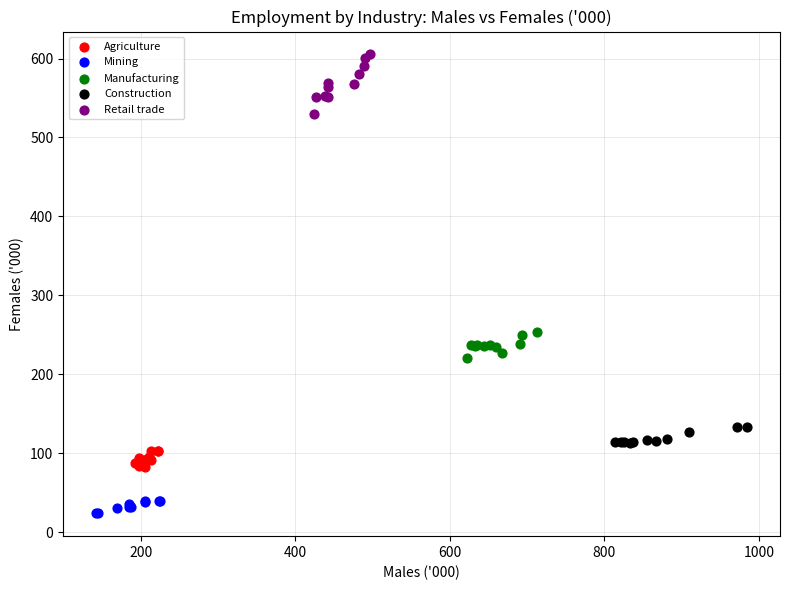

Which series contains the lowest Y value?

Mining